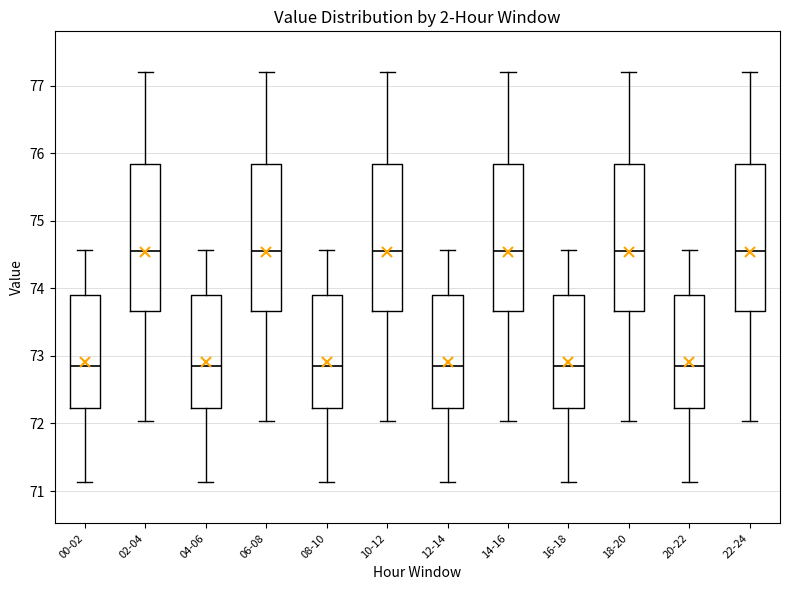

Reading left to right, transcribe this box plot: for each box, give where its median line is, the range the box spans, and where its two whiskers end, as read against the y-axis. The values are not printed on the chart, so give them approximately, as read against the axis.

00-02: median 72.9, box 72.2 to 73.9, whiskers 71.1 to 74.6
02-04: median 74.6, box 73.7 to 75.8, whiskers 72.0 to 77.2
04-06: median 72.9, box 72.2 to 73.9, whiskers 71.1 to 74.6
06-08: median 74.6, box 73.7 to 75.8, whiskers 72.0 to 77.2
08-10: median 72.9, box 72.2 to 73.9, whiskers 71.1 to 74.6
10-12: median 74.6, box 73.7 to 75.8, whiskers 72.0 to 77.2
12-14: median 72.9, box 72.2 to 73.9, whiskers 71.1 to 74.6
14-16: median 74.6, box 73.7 to 75.8, whiskers 72.0 to 77.2
16-18: median 72.9, box 72.2 to 73.9, whiskers 71.1 to 74.6
18-20: median 74.6, box 73.7 to 75.8, whiskers 72.0 to 77.2
20-22: median 72.9, box 72.2 to 73.9, whiskers 71.1 to 74.6
22-24: median 74.6, box 73.7 to 75.8, whiskers 72.0 to 77.2